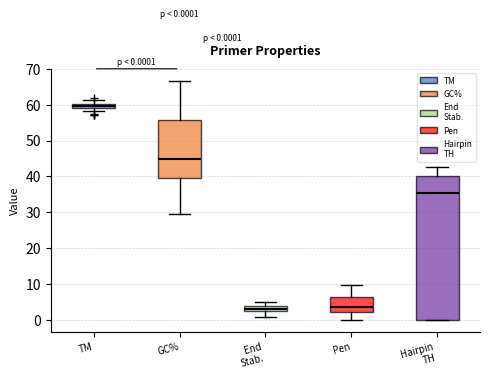

Comparing the boxes themselves (not the whiskers), which one is the tallest?

Hairpin TH